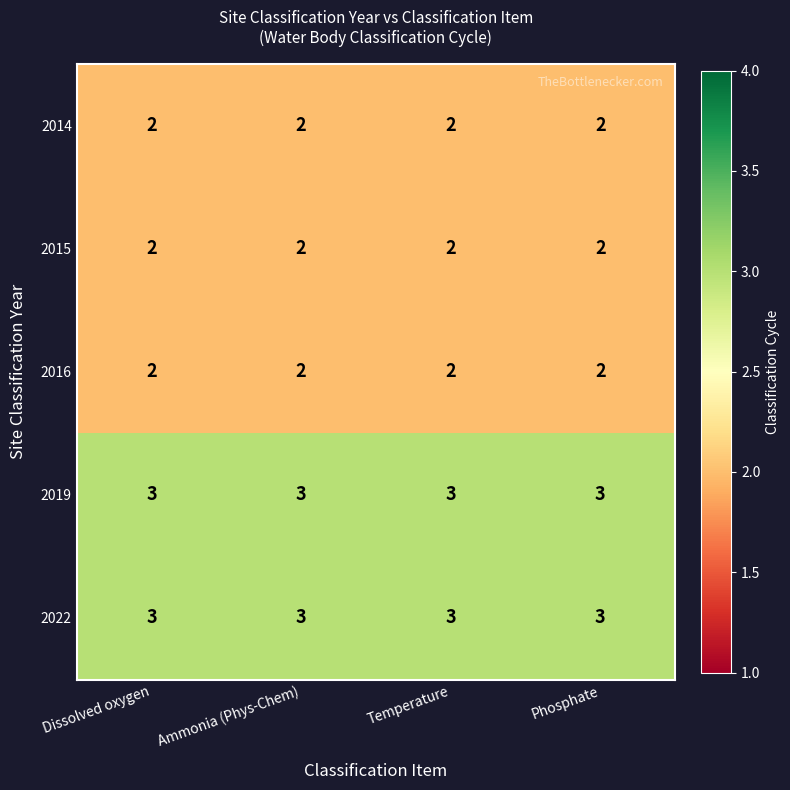

Is it true that 2016 equals 1 at Ammonia (Phys-Chem)?

False